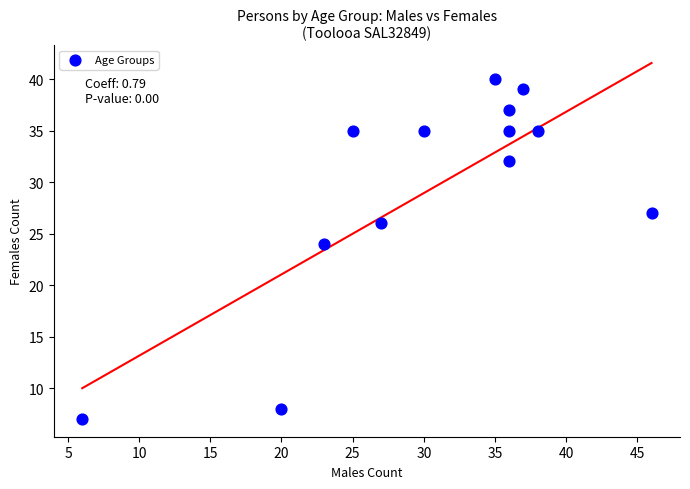

What Y value in the scatter plot is closest to 23?

24